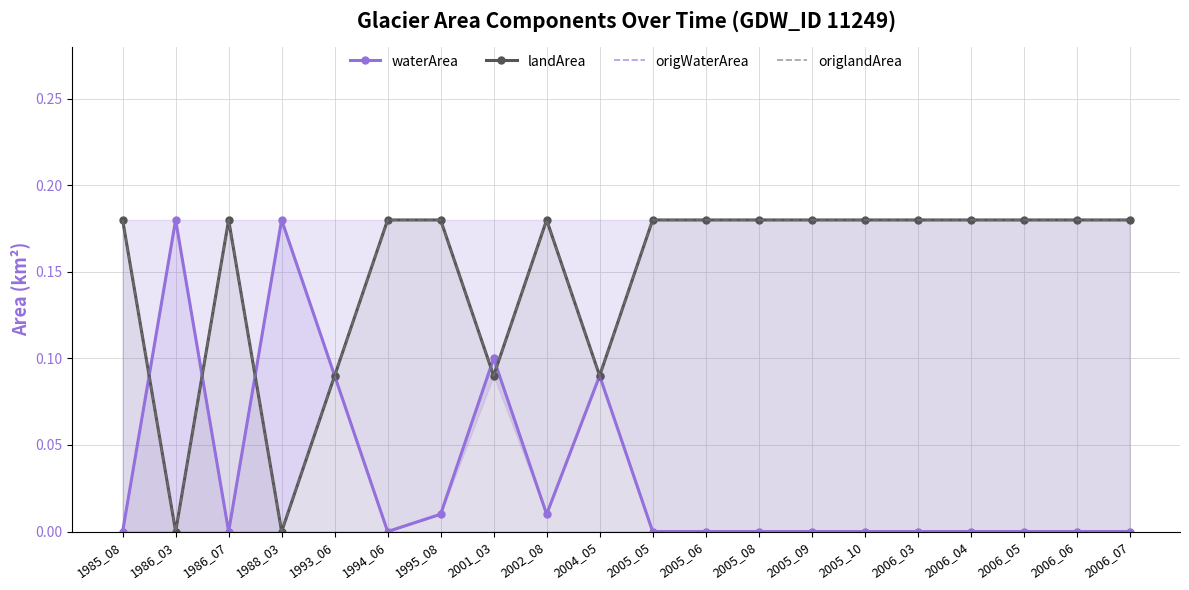

True or false: waterArea and landArea intersect in this chart.

True